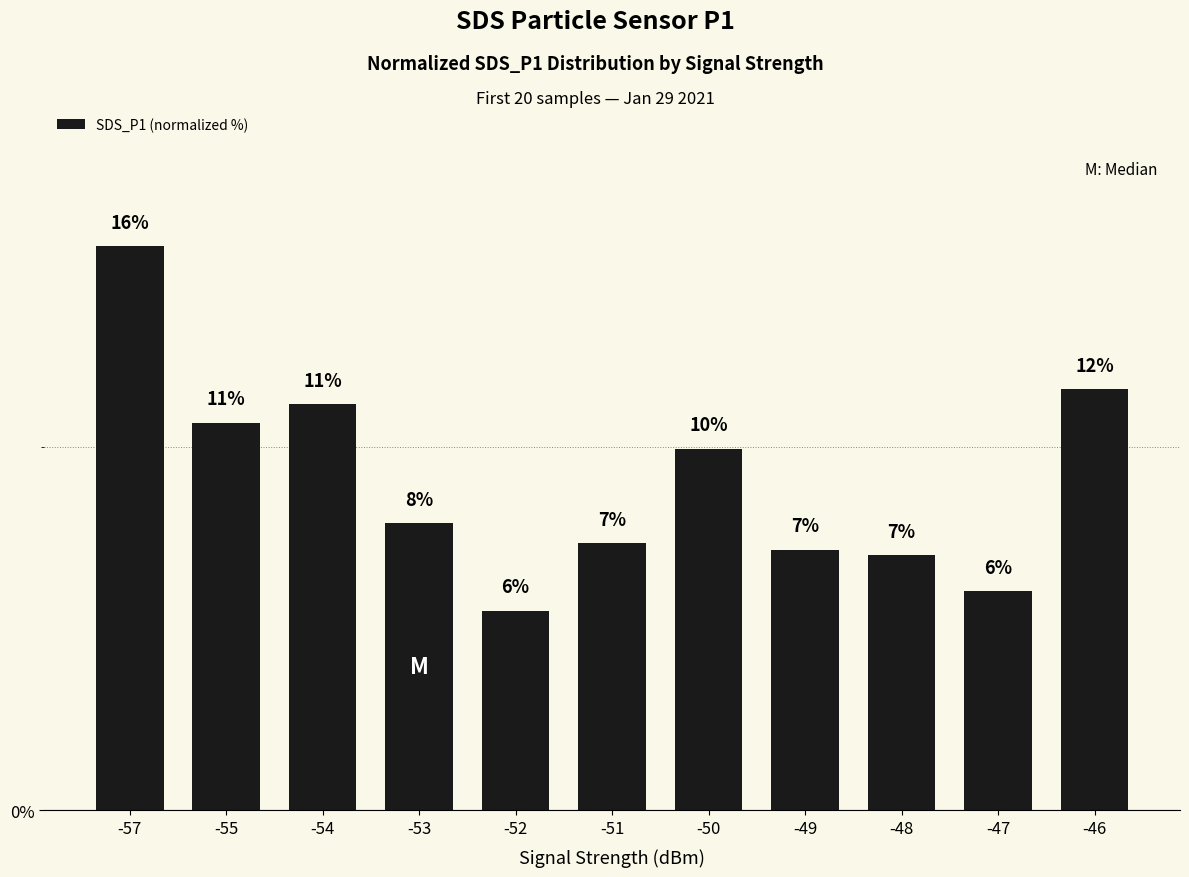

Does the chart contain any negative values?

No